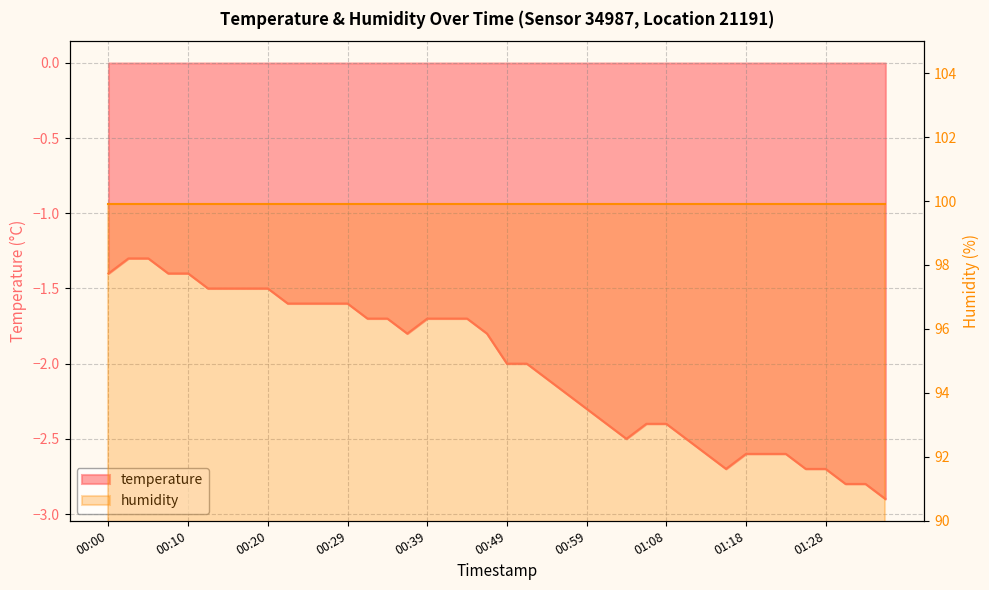

Reading left to right, what are all the values shown in this chart?

00:00=-1.4	00:02=-1.3	00:05=-1.3	00:07=-1.4	00:10=-1.4	00:12=-1.5	00:15=-1.5	00:17=-1.5	00:20=-1.5	00:22=-1.6	00:25=-1.6	00:27=-1.6	00:29=-1.6	00:32=-1.7	00:34=-1.7	00:37=-1.8	00:39=-1.7	00:42=-1.7	00:44=-1.7	00:46=-1.8	00:49=-2.0	00:51=-2.0	00:54=-2.1	00:56=-2.2	00:59=-2.3	01:01=-2.4	01:03=-2.5	01:06=-2.4	01:08=-2.4	01:11=-2.5	01:13=-2.6	01:16=-2.7	01:18=-2.6	01:21=-2.6	01:23=-2.6	01:26=-2.7	01:28=-2.7	01:30=-2.8	01:33=-2.8	01:36=-2.9